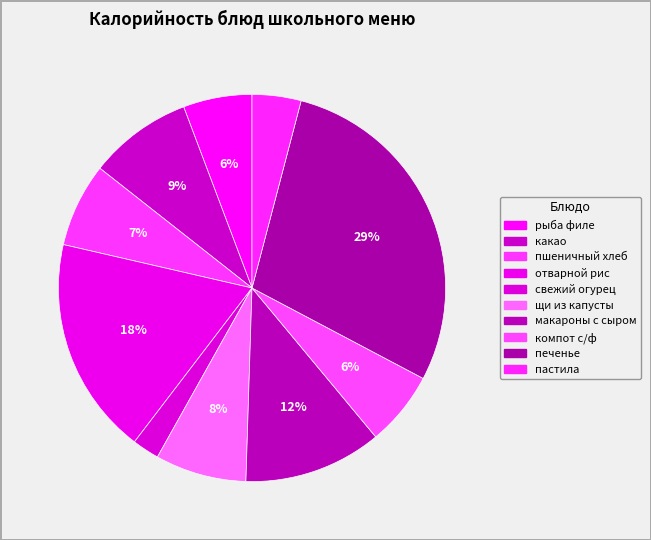

What percentage is the компот с/ф slice, to the nearest percent?

6%